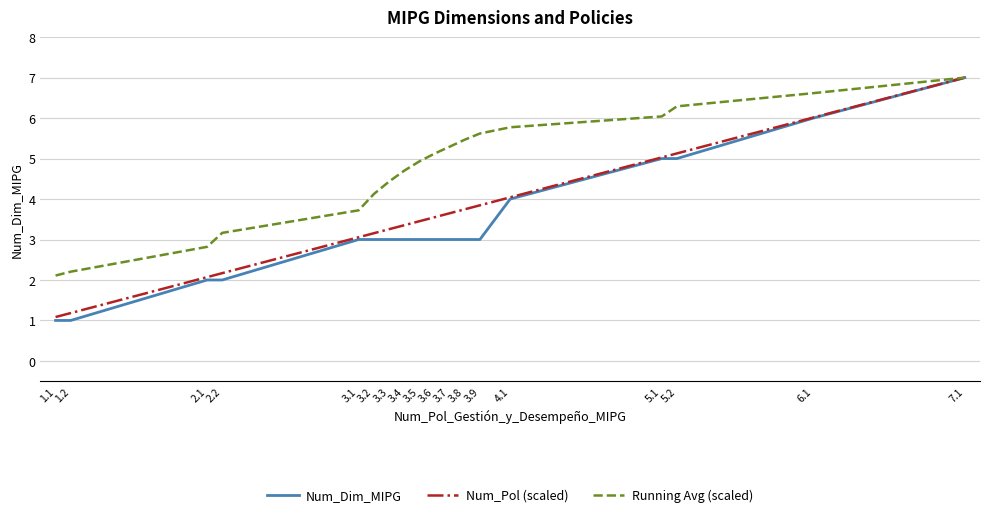

List the series in order of their overall mean, lowest first.

Num_Dim_MIPG, Num_Pol (scaled), Running Avg (scaled)